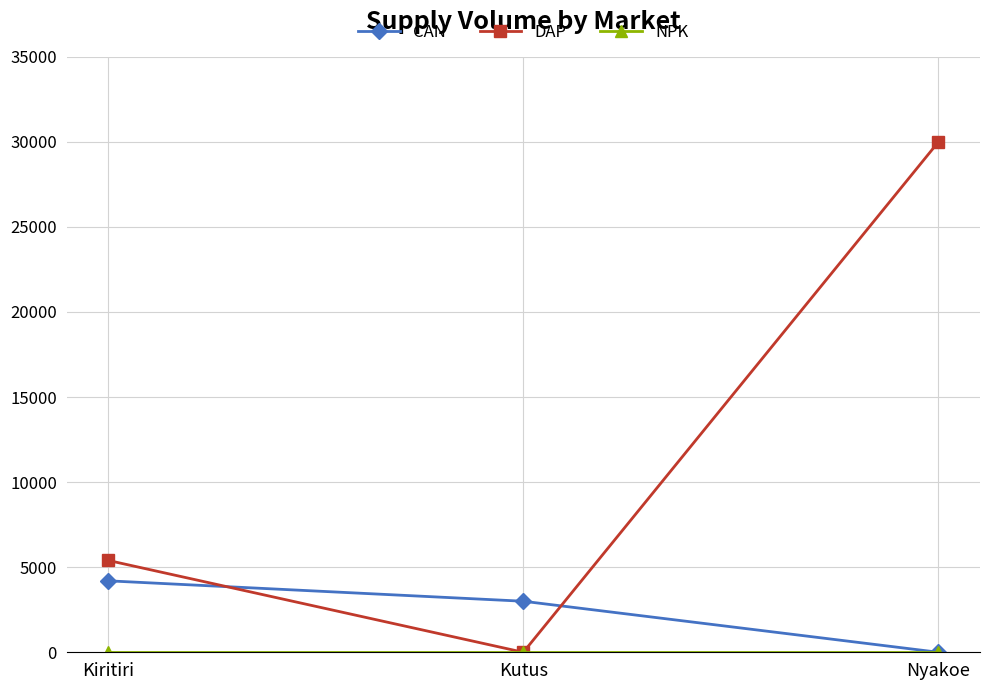

What is the spread (max minus min) of values at Kiritiri?

5400